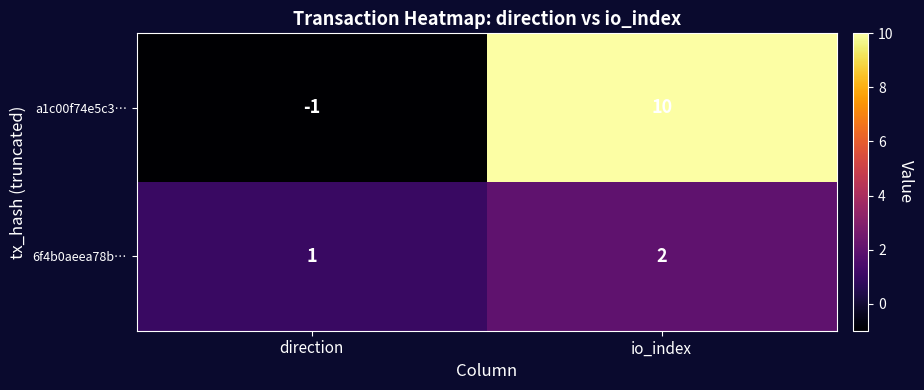

At which category does the chart reach its minimum across all series?

direction